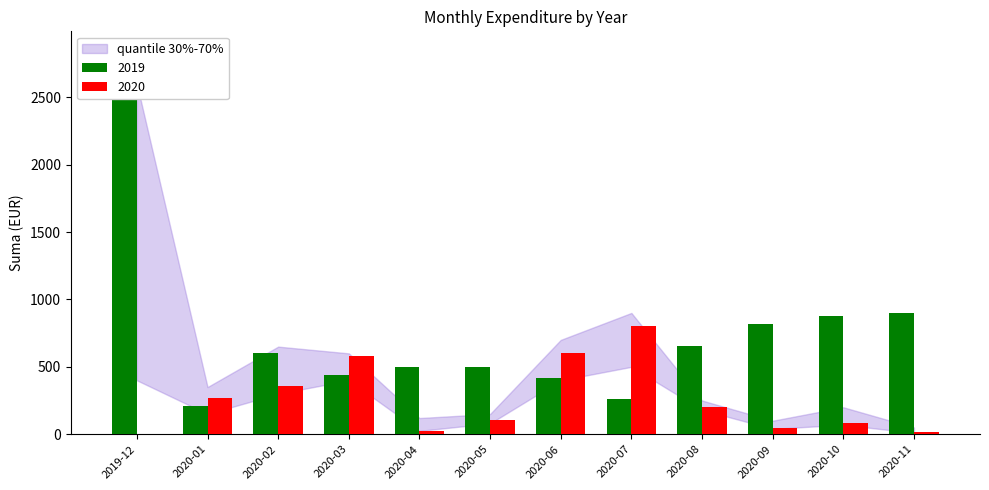

What is the maximum value shown in the chart?

2511.5